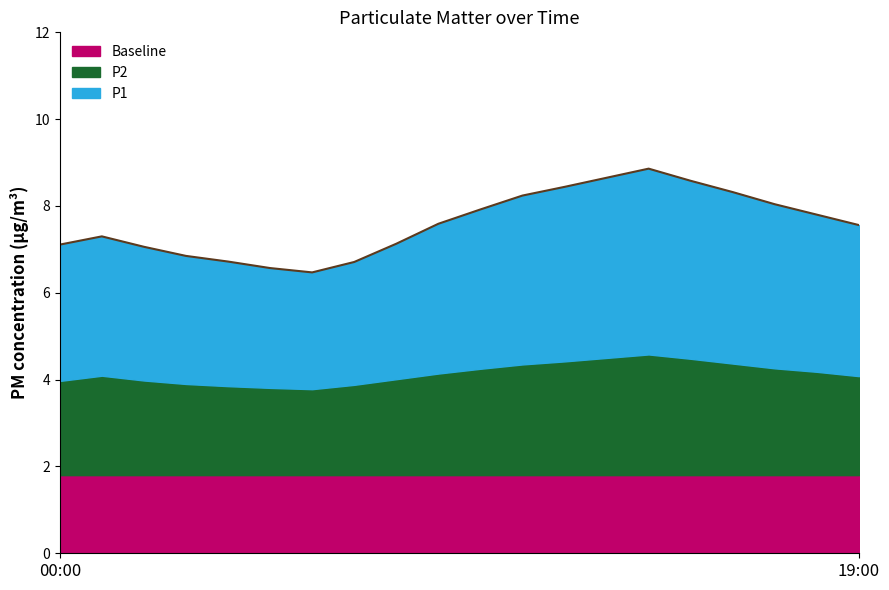

What is the highest value of the P1 series?

4.3